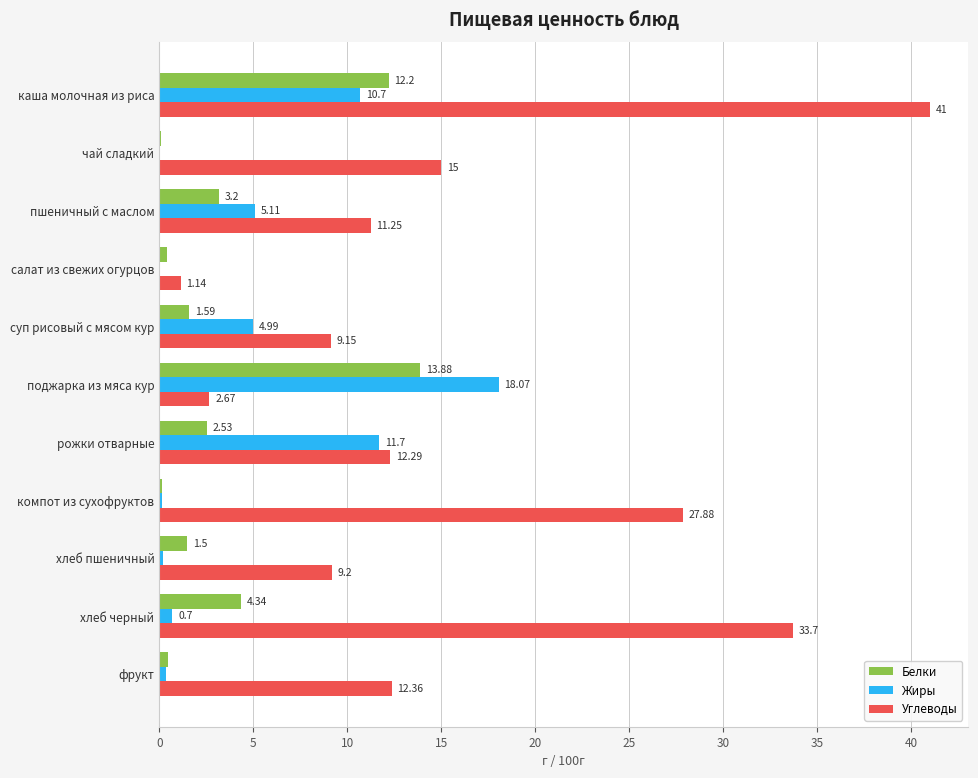

Which series has the largest range (max minus min)?

Углеводы